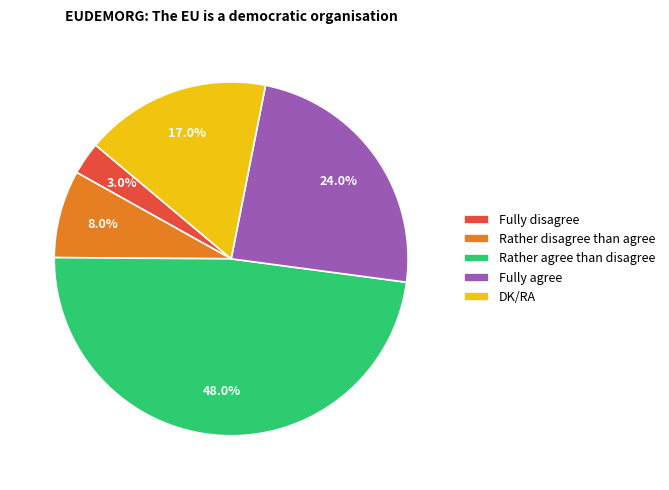

How much of the chart is everything except Fully disagree?

97.0%